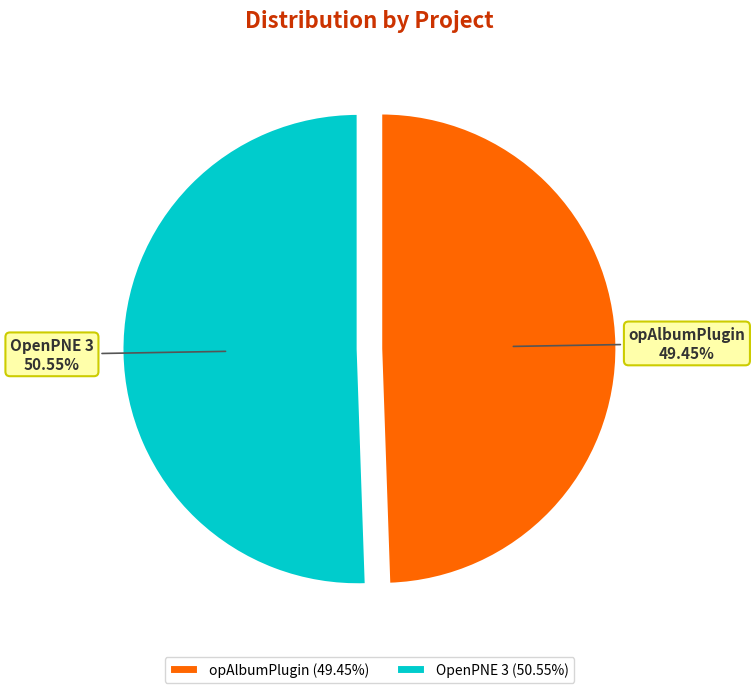

Count the number of slices in the pie.

2